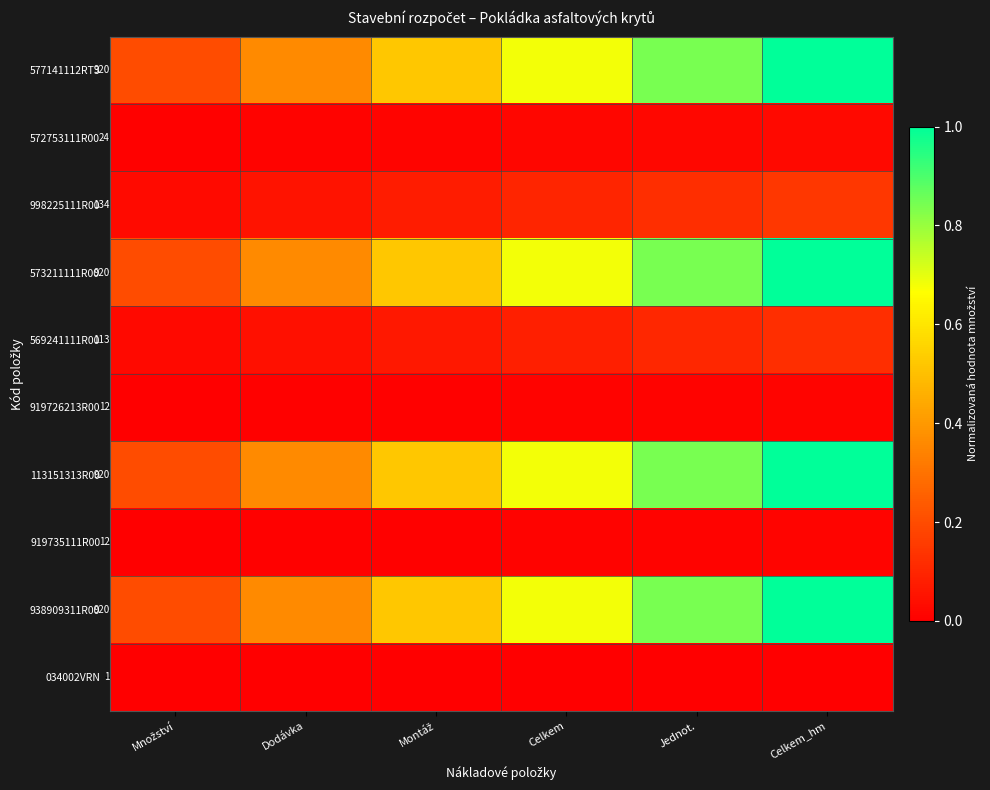

Which series has the largest total across all categories?

577141112RT3